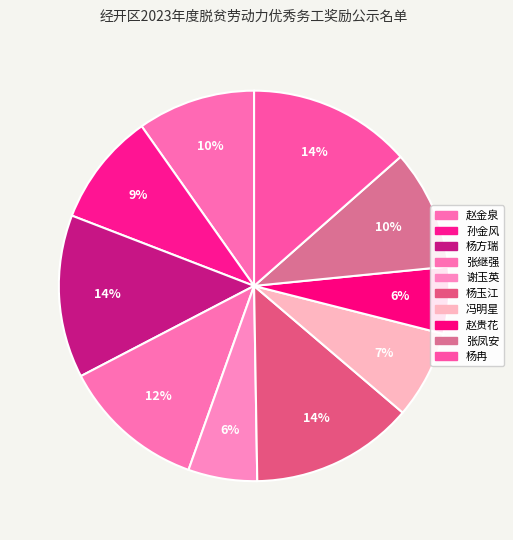

Is it true that 赵贵花 is 1% of the pie?

False